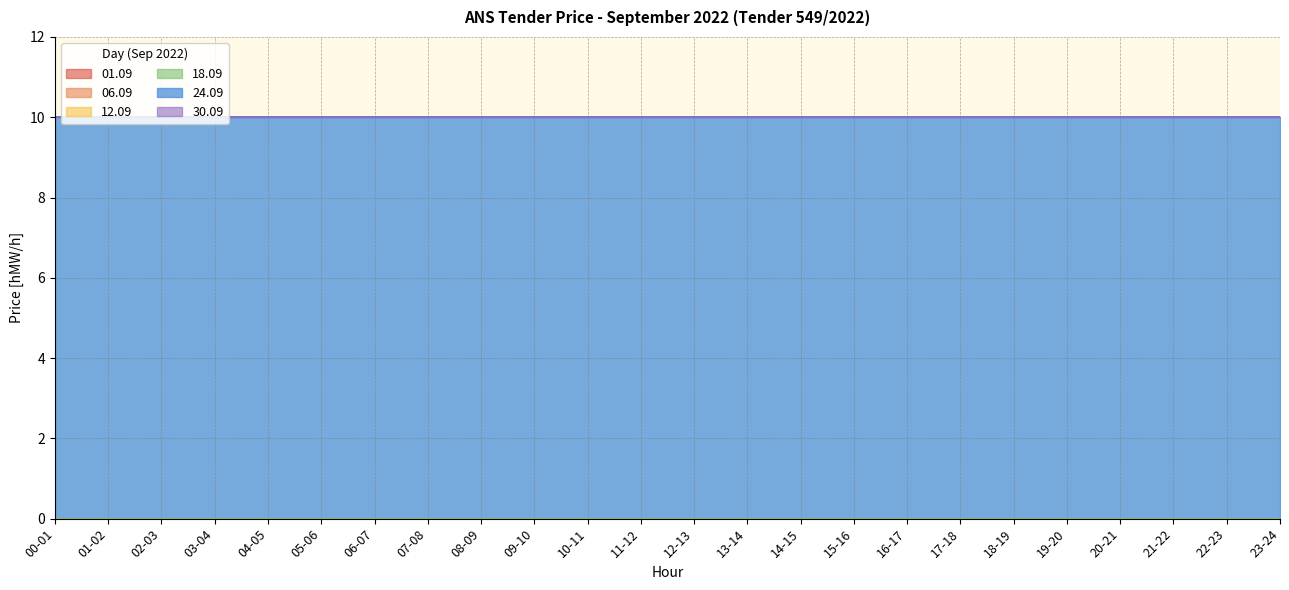

True or false: 06.09 and 24.09 cross at least once.

False